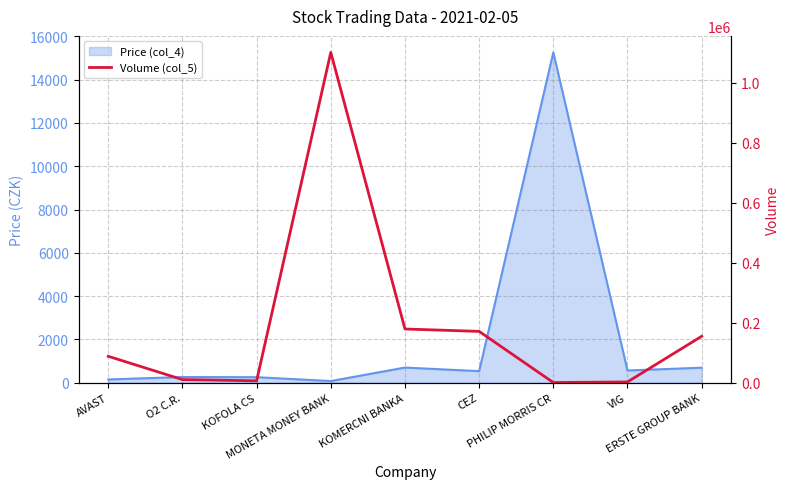

Reading left to right, what are all the values shown in this chart?

88041	10337	6230	1101999	179140	171153	485	2517	154849